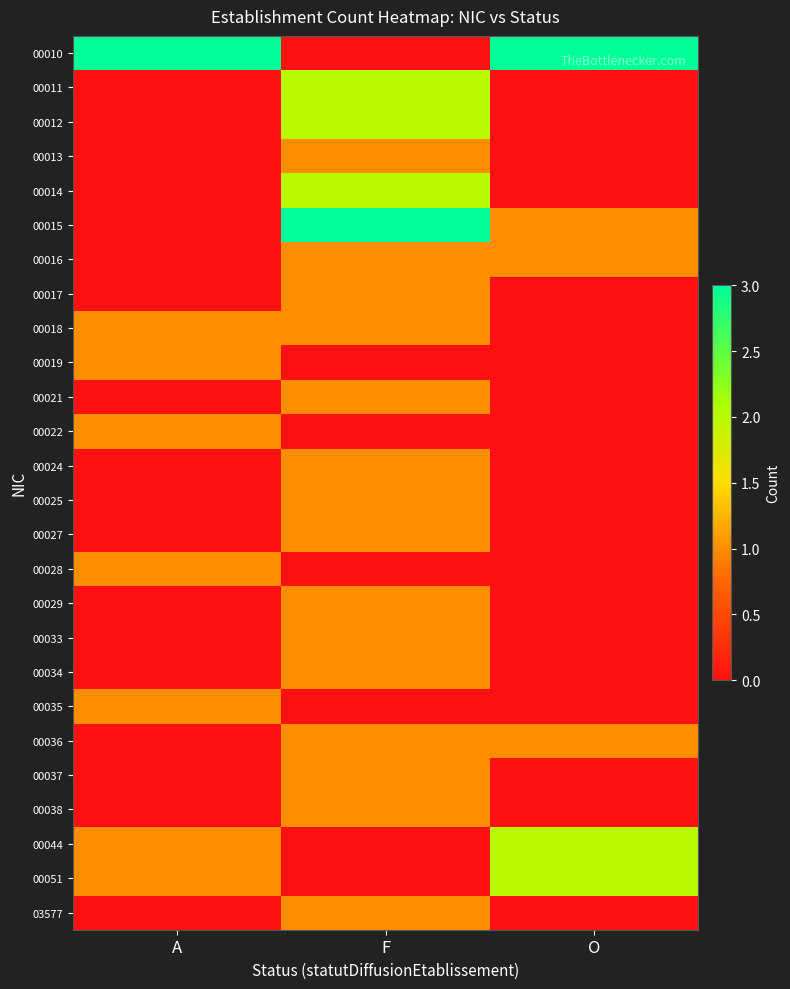

Reading left to right, list all the values displayed in this chart.

00010: A=3	F=0	O=3
00011: A=0	F=2	O=0
00012: A=0	F=2	O=0
00013: A=0	F=1	O=0
00014: A=0	F=2	O=0
00015: A=0	F=3	O=1
00016: A=0	F=1	O=1
00017: A=0	F=1	O=0
00018: A=1	F=1	O=0
00019: A=1	F=0	O=0
00021: A=0	F=1	O=0
00022: A=1	F=0	O=0
00024: A=0	F=1	O=0
00025: A=0	F=1	O=0
00027: A=0	F=1	O=0
00028: A=1	F=0	O=0
00029: A=0	F=1	O=0
00033: A=0	F=1	O=0
00034: A=0	F=1	O=0
00035: A=1	F=0	O=0
00036: A=0	F=1	O=1
00037: A=0	F=1	O=0
00038: A=0	F=1	O=0
00044: A=1	F=0	O=2
00051: A=1	F=0	O=2
03577: A=0	F=1	O=0